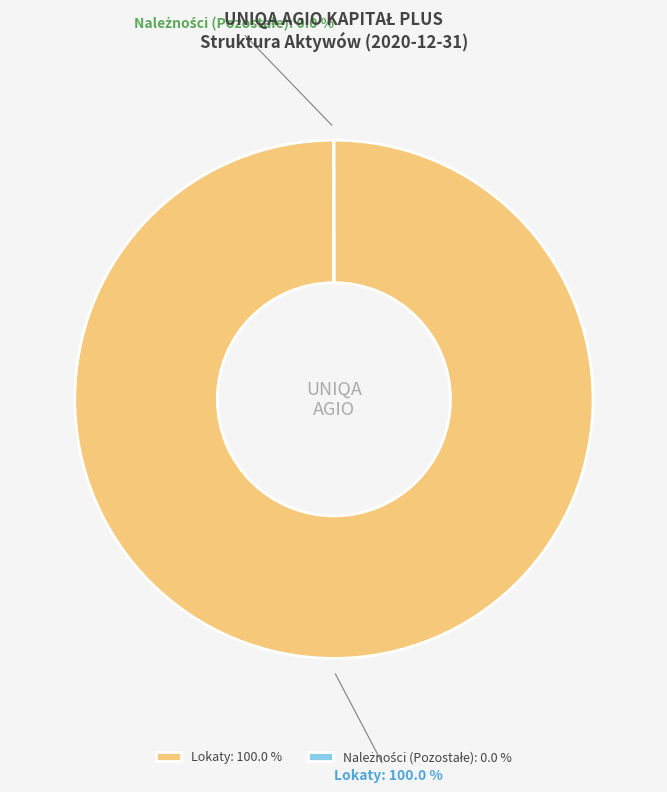

Is there any slice that represents more than half of the pie?

Yes